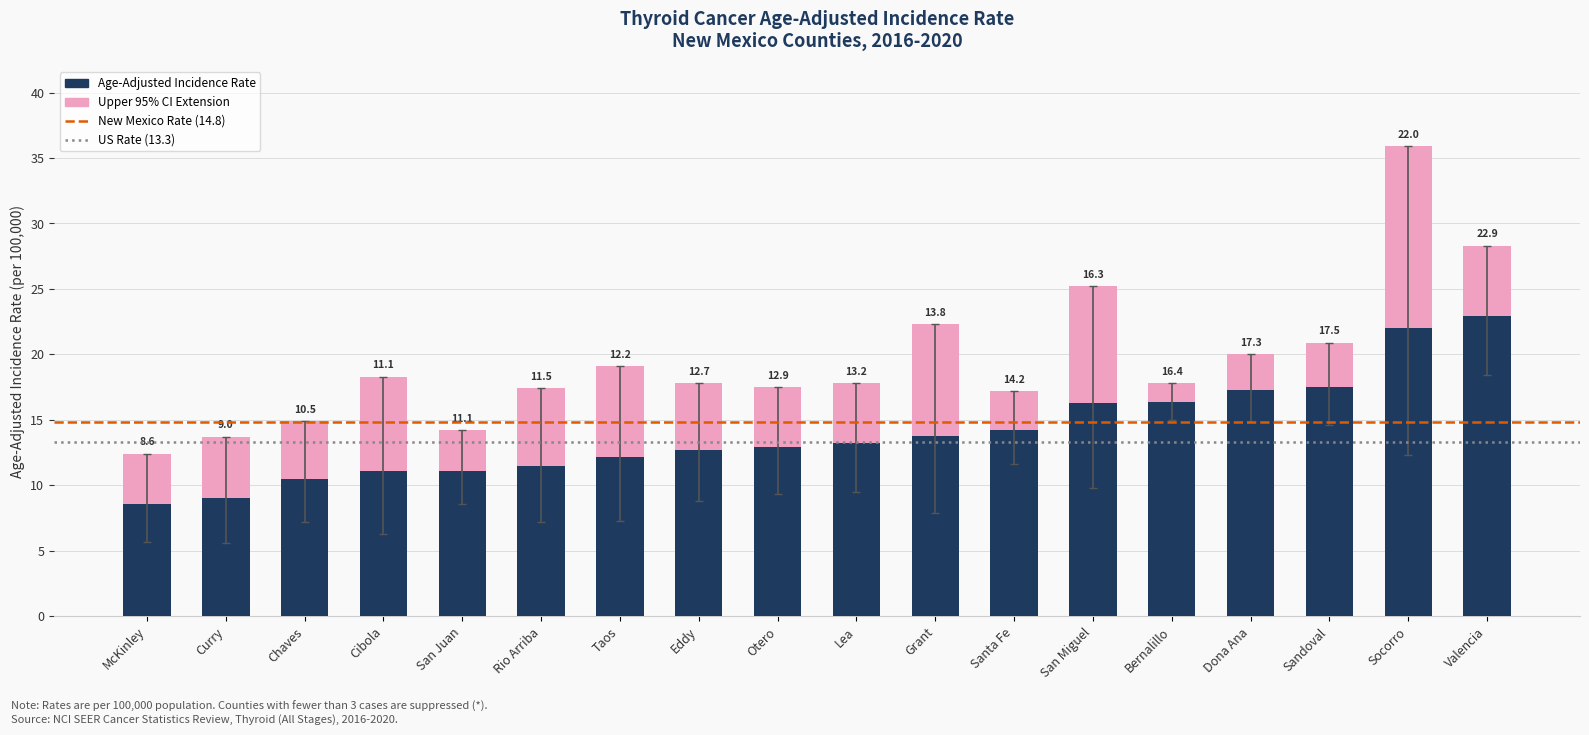

Where does the Age-Adjusted Incidence Rate series first go above 13?

Lea